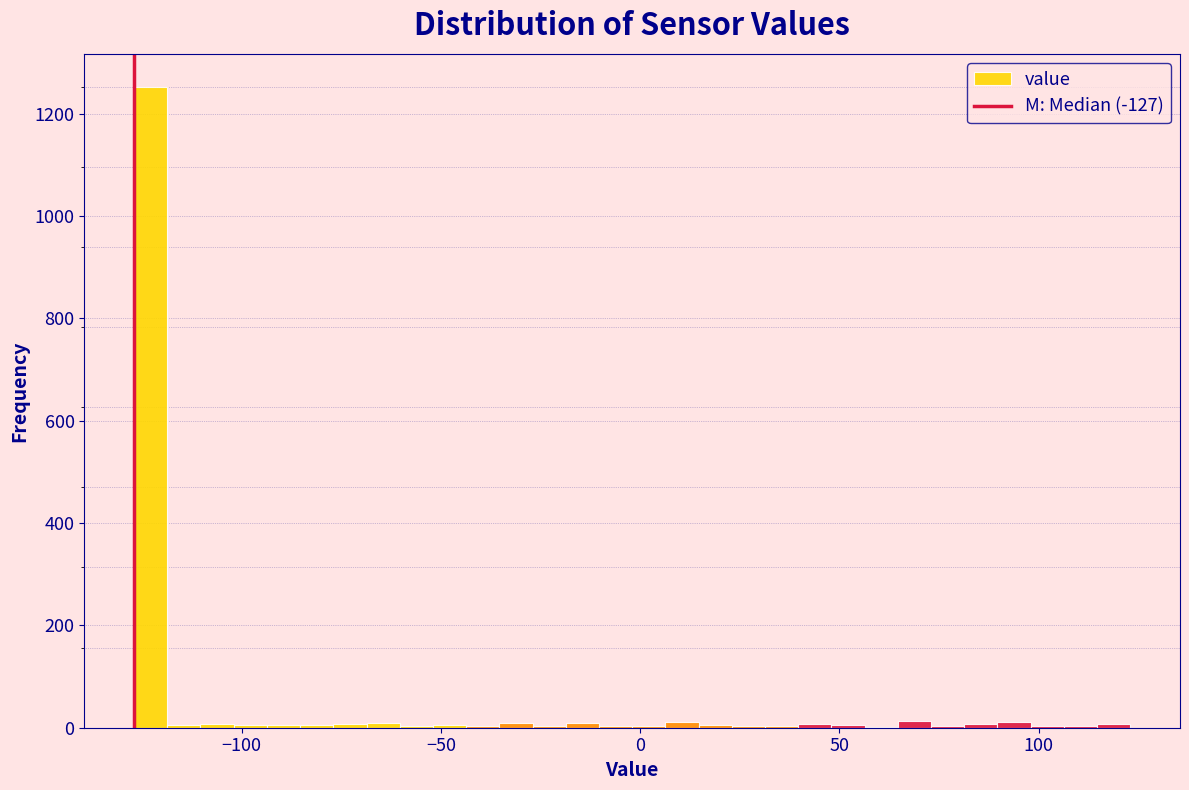

Read against the x-axis, roughly where is the centre of the tallest bar?

-125